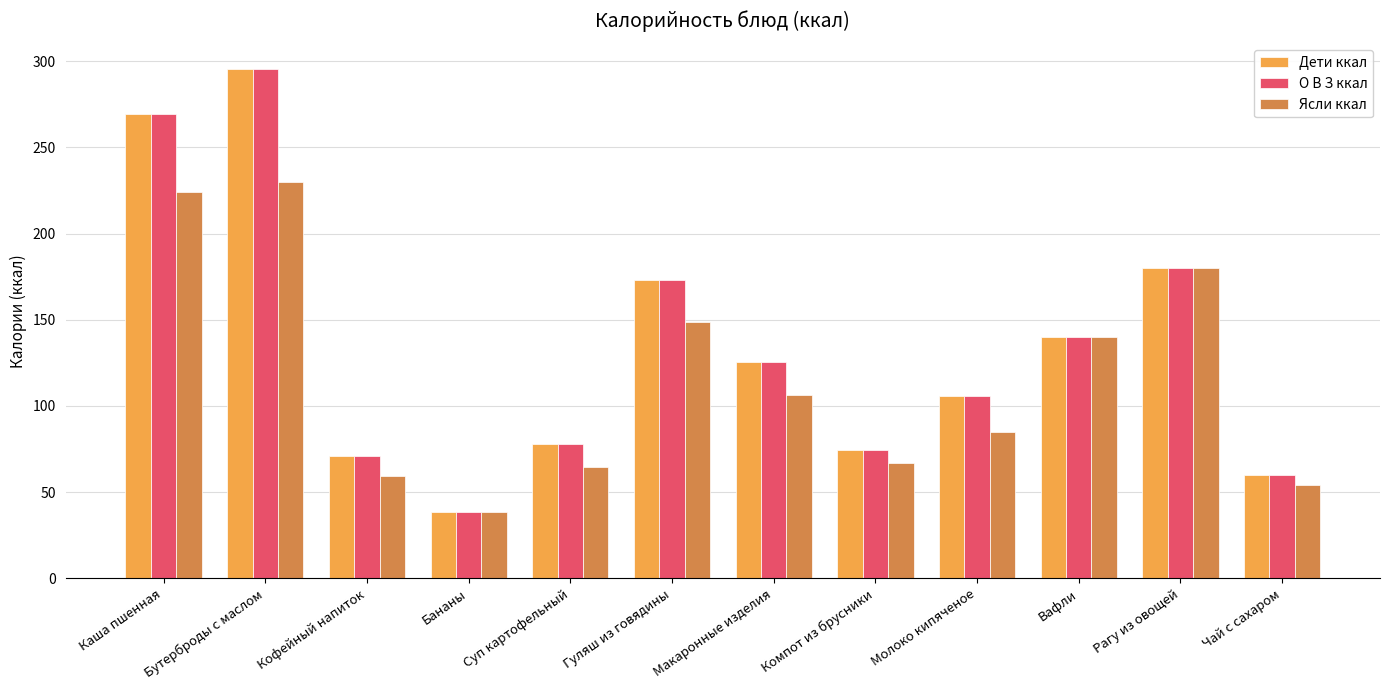

Does the chart contain stacked bars?

No